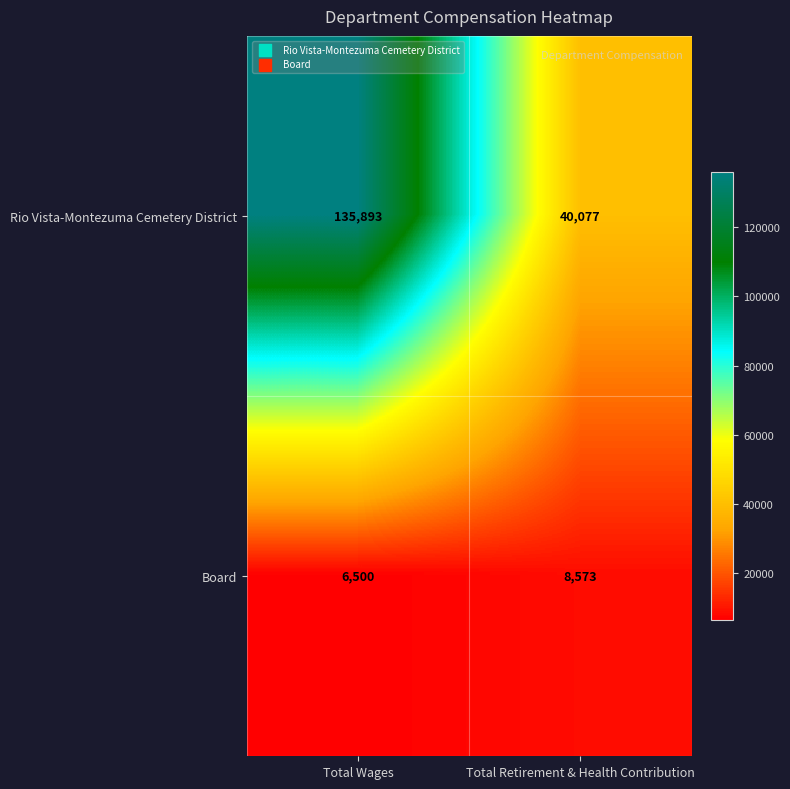

The Rio Vista-Montezuma Cemetery District series shows 14676 at Total Retirement & Health Contribution. True or false?

False